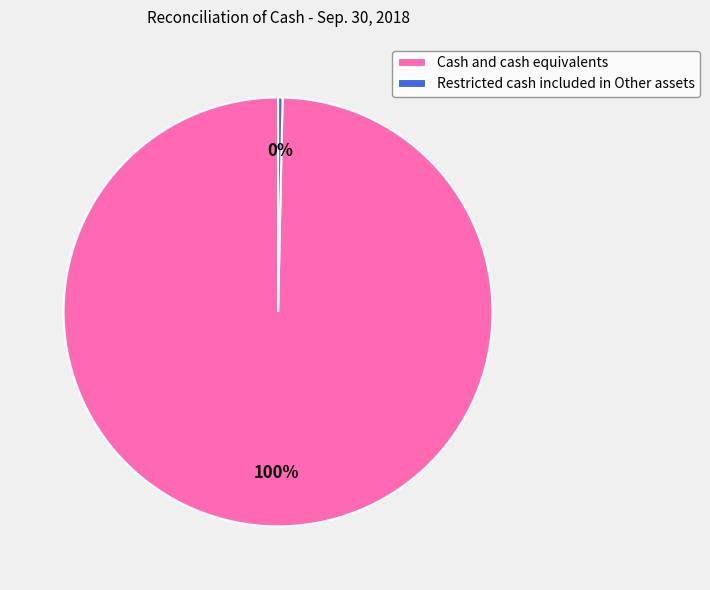

To the nearest percent, what is the average slice percentage?

50%